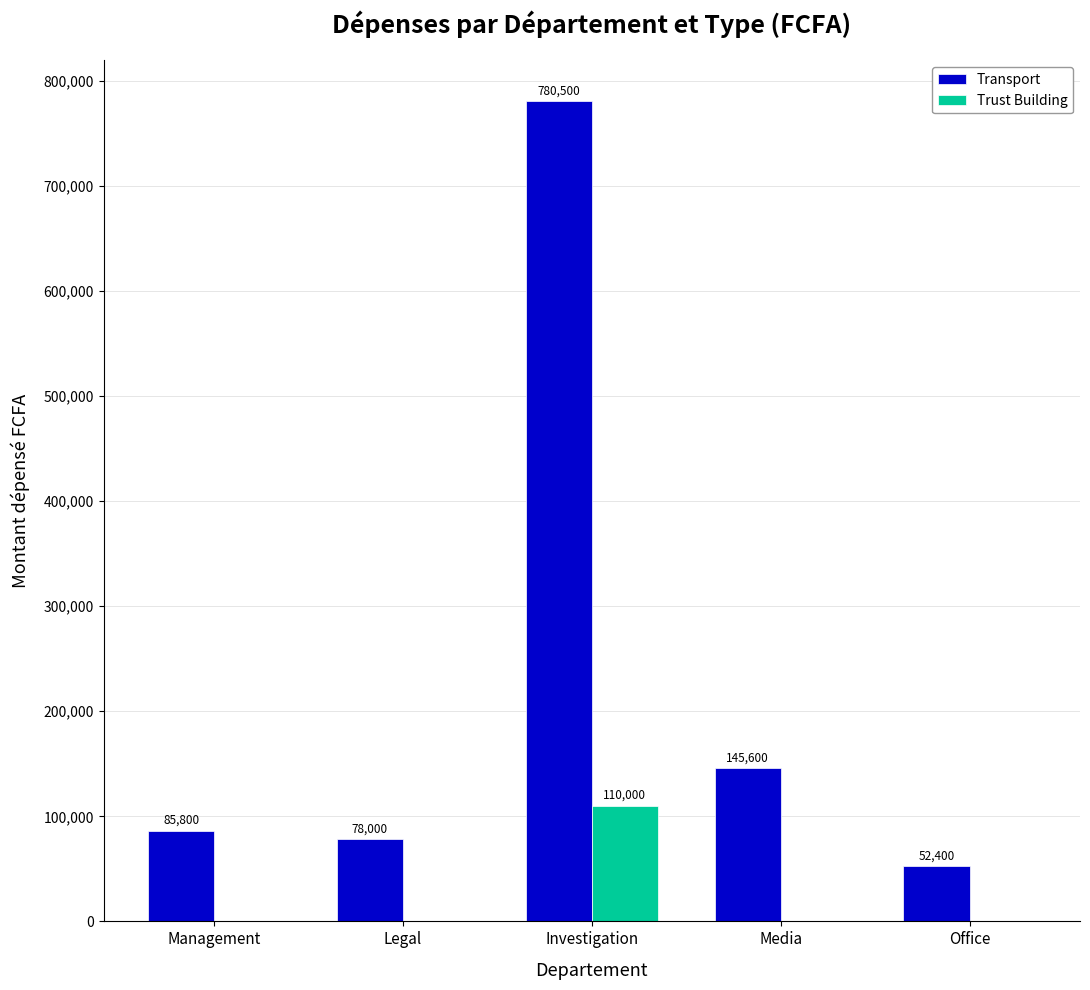

At which category is the sum across all series the highest?

Investigation